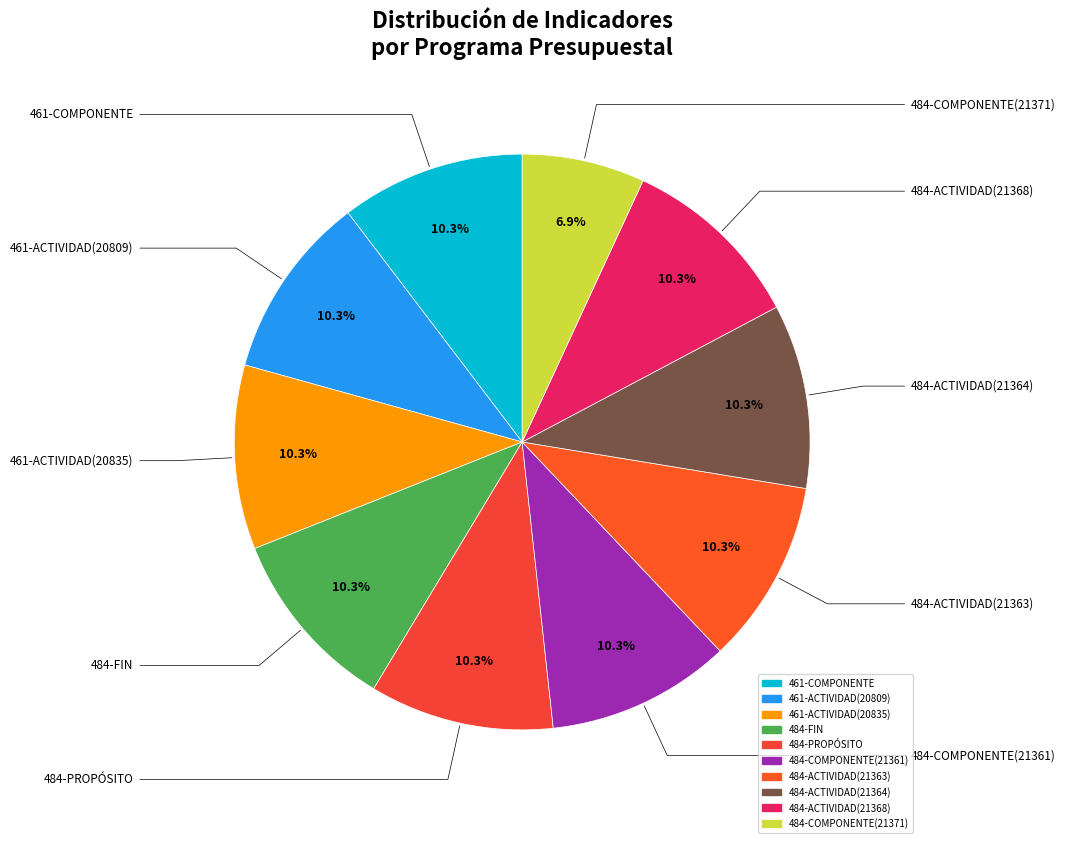

How many segments does this pie chart have?

10